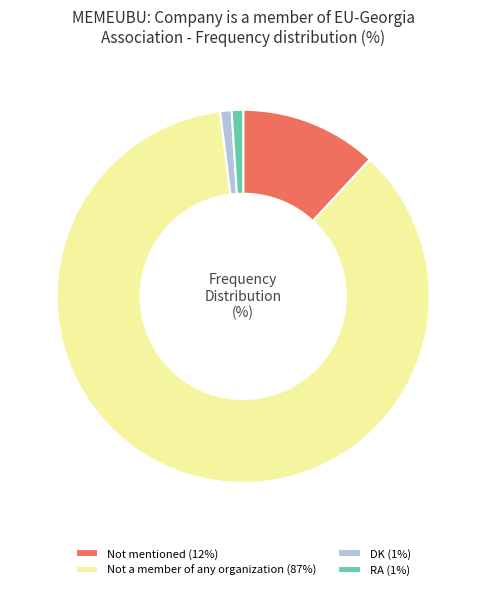

Between Not mentioned and DK, which is larger?

Not mentioned